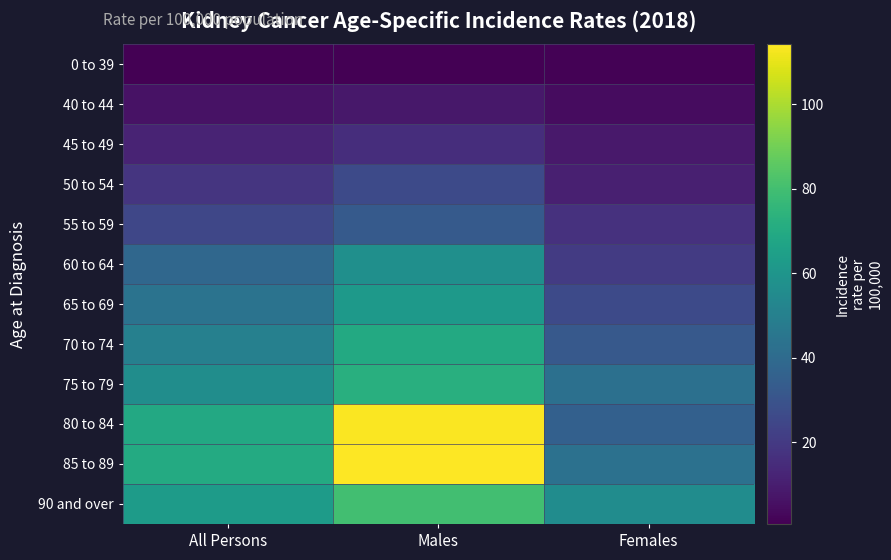

What is the difference between the highest and lowest values at Females?

54.4